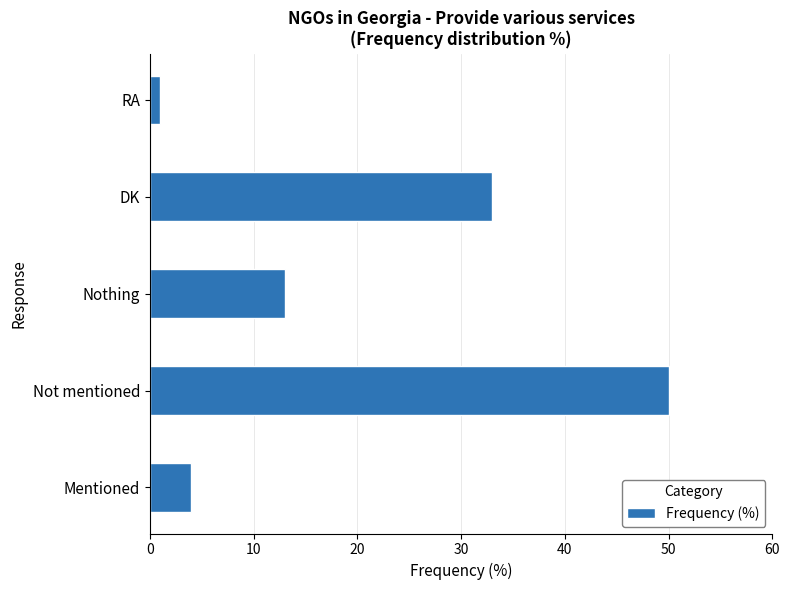

Which label corresponds to the largest value in the chart?

Not mentioned